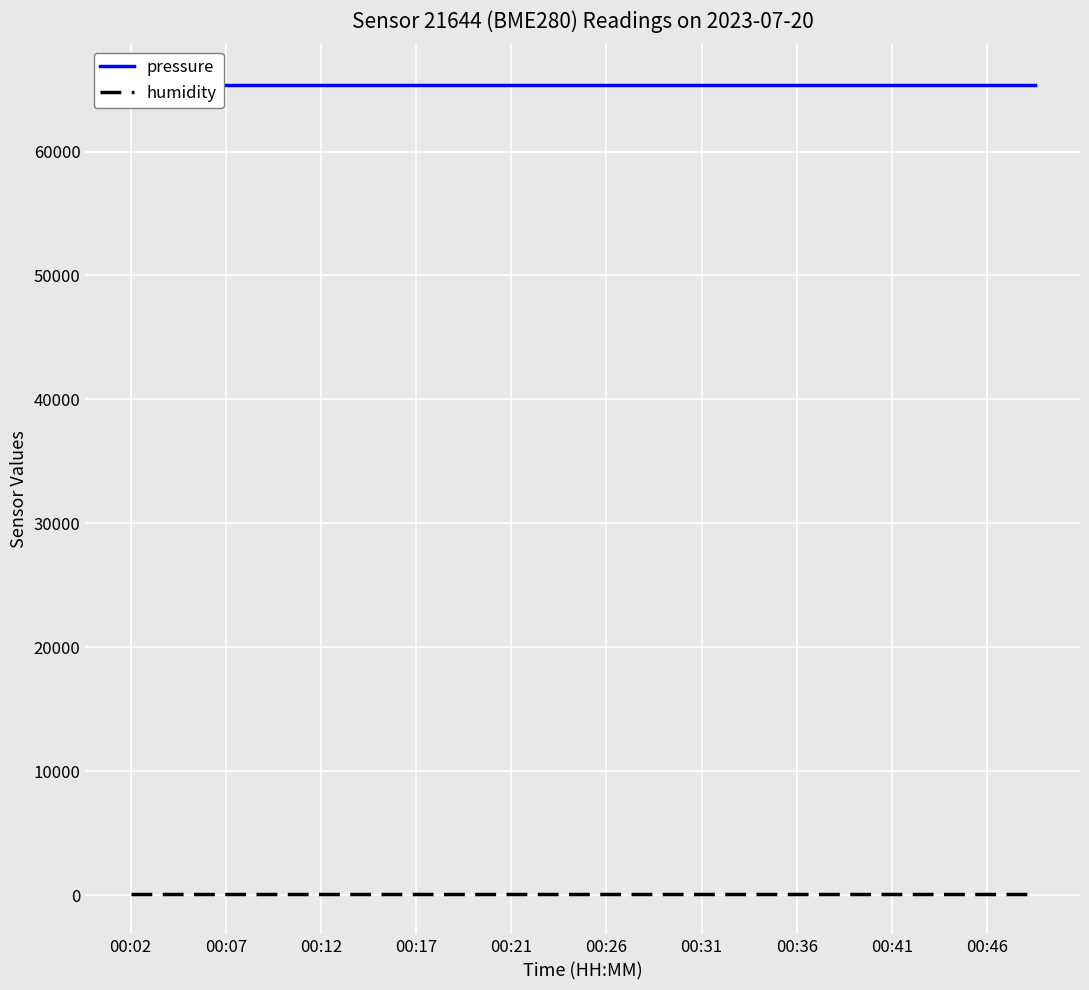

What is the value of the humidity point at the 18th from the left?

100.0